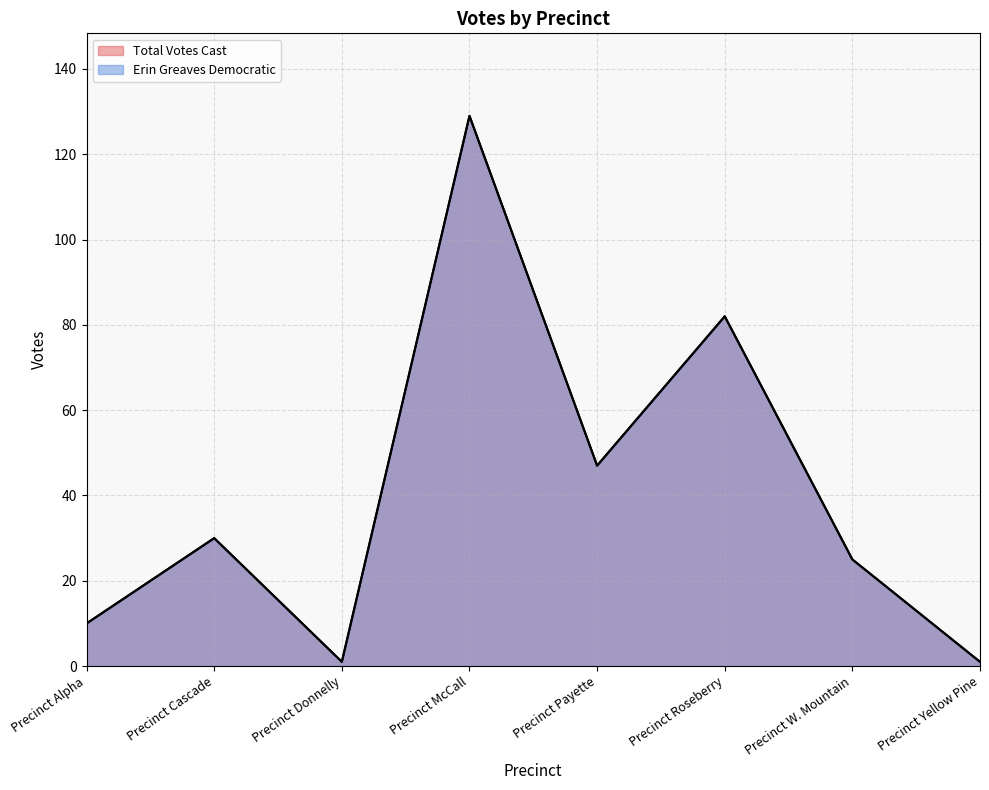

At which label is Total Votes Cast closest to 65?

Precinct Roseberry